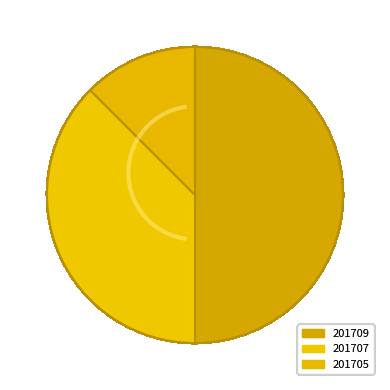

To the nearest percent, what portion does 201709 represent?

50%